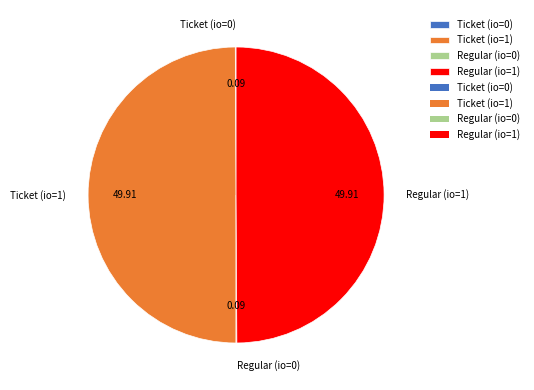

To the nearest percent, what is the combined percentage of Ticket (io=0) and Regular (io=1)?

50%